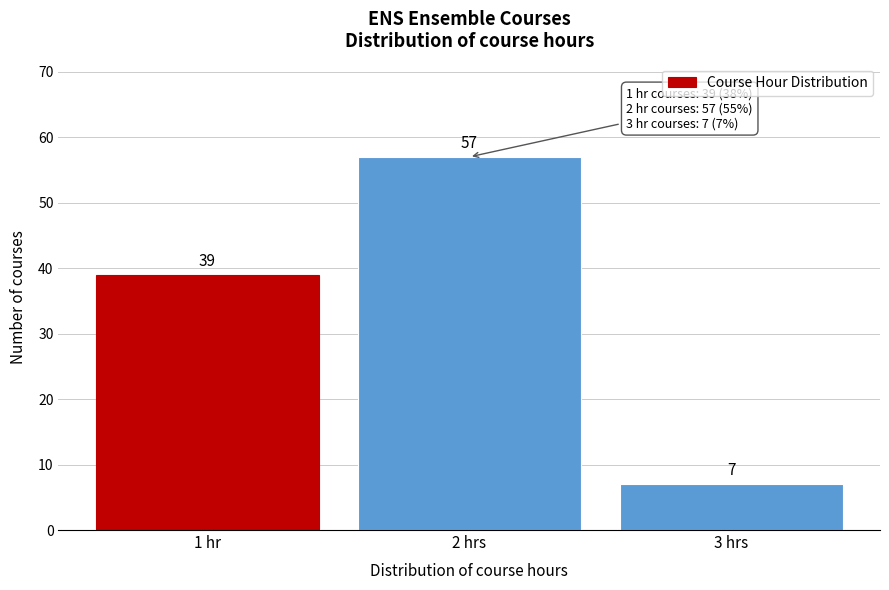

Reading left to right, transcribe all the data shown in this chart.

1 hr=39	2 hrs=57	3 hrs=7